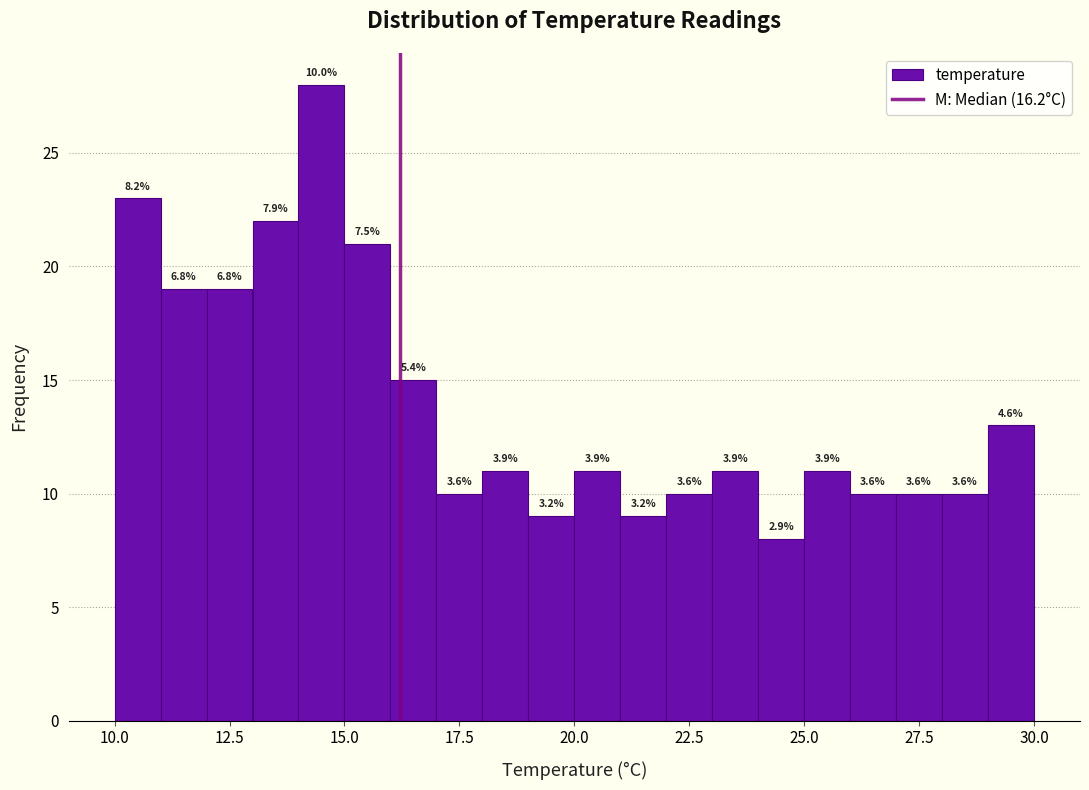

Around what value on the x-axis is the tallest bar? Give the approximate position of its centre, as read against the axis.

14.5